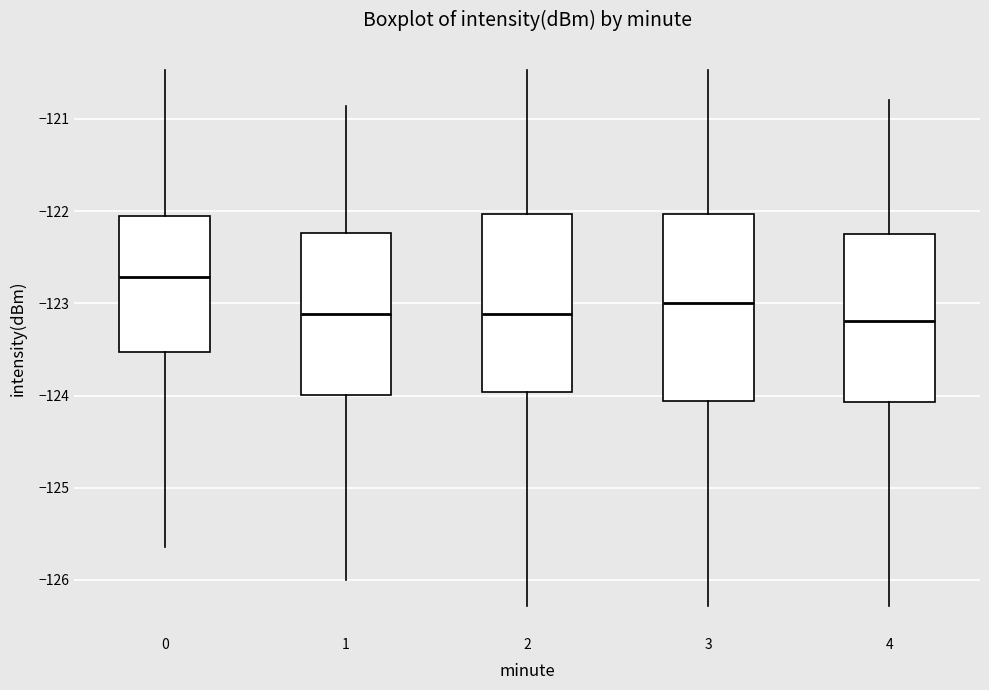

Where is the upper edge of the box at x = 4 on the y-axis? The values are not printed on the chart, so give them approximately, as read against the axis.

-122.2